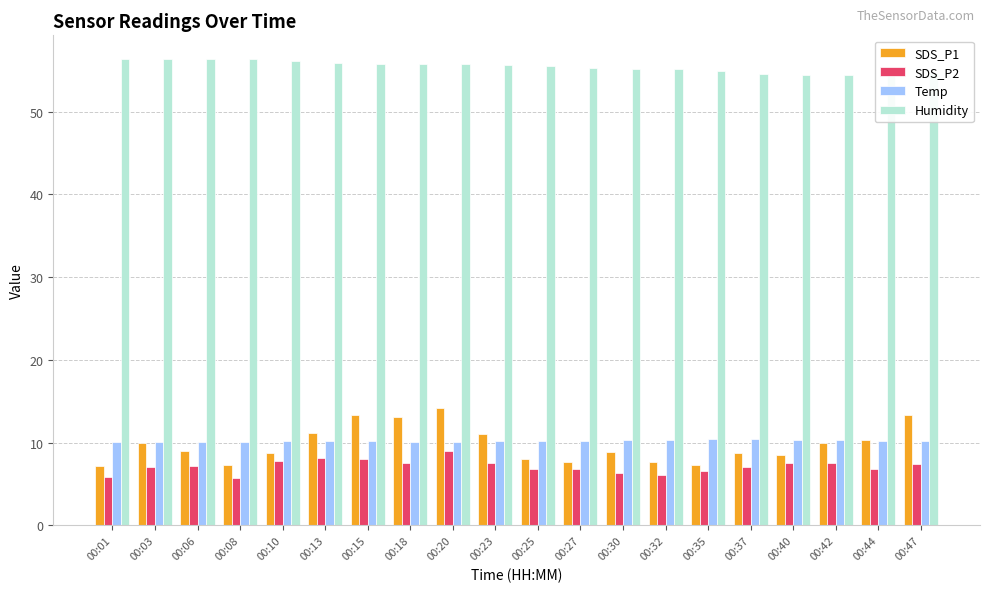

What is the difference between the maximum and minimum values in the Humidity series?

2.0